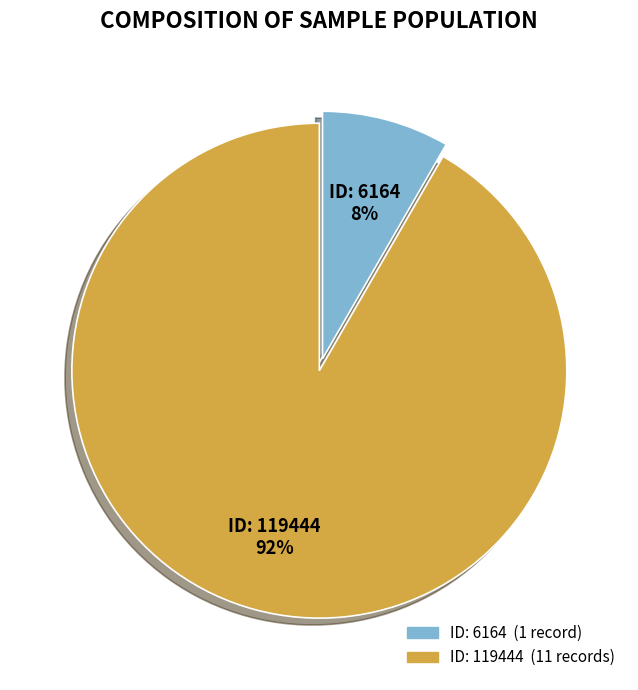

Is there a majority slice in this chart?

Yes